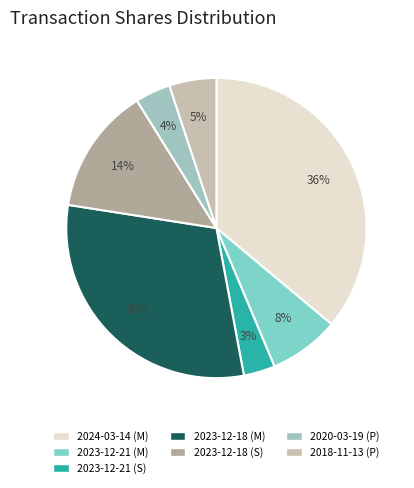

Does 2023-12-18 (S) account for over 50% of the chart?

No